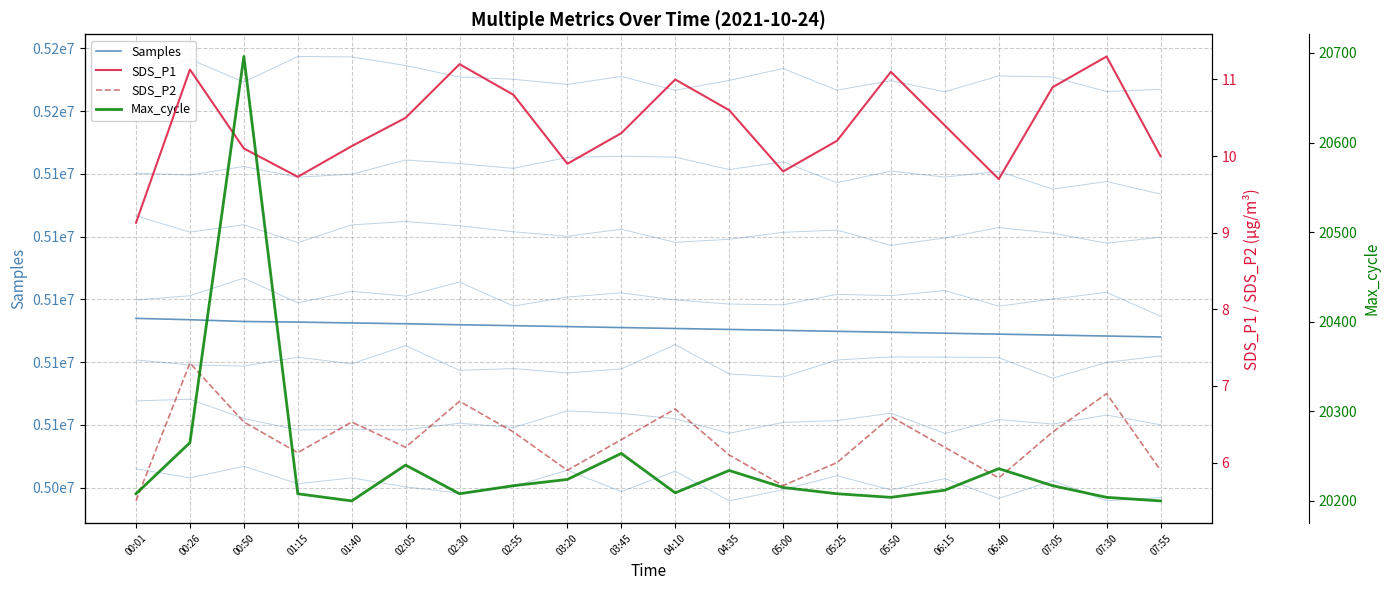

Count the number of categories in the chart.

20